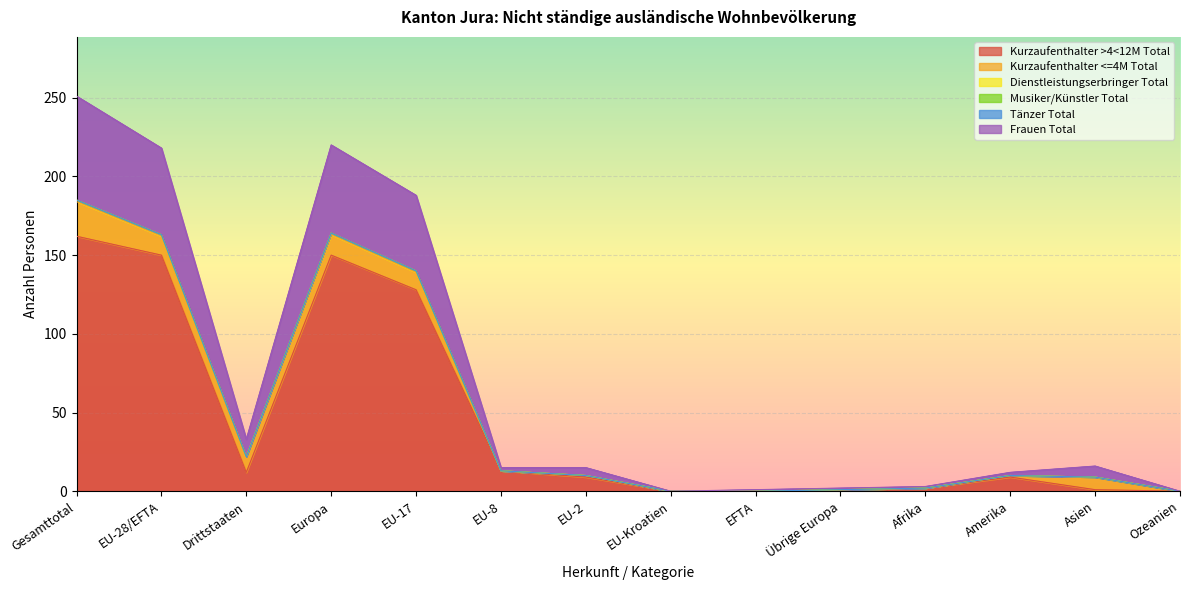

True or false: Frauen Total and Kurzaufenthalter >4<12M Total intersect in this chart.

False